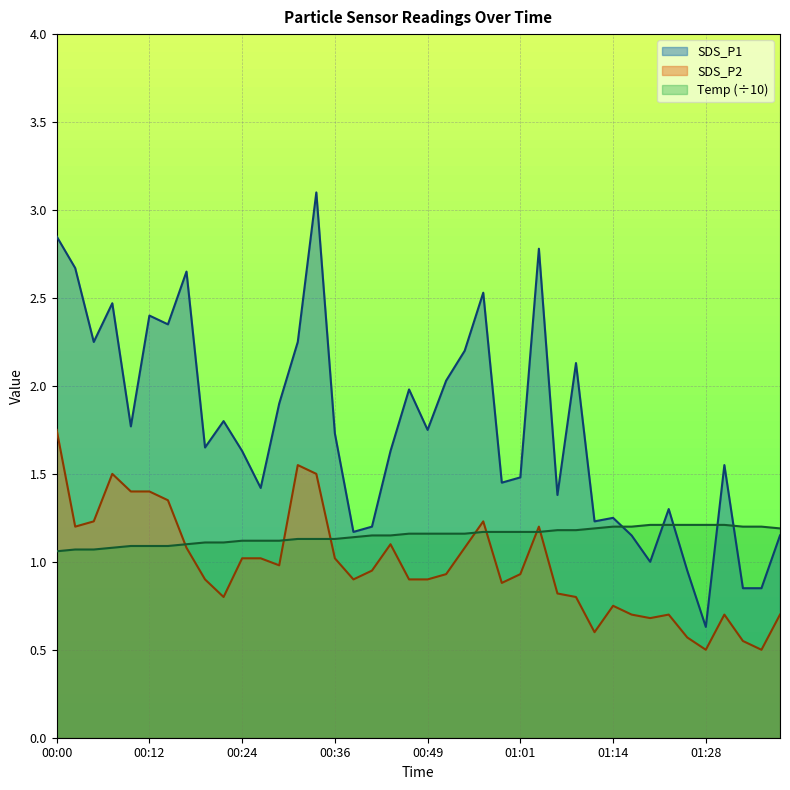

Count the number of data series in this chart.

3